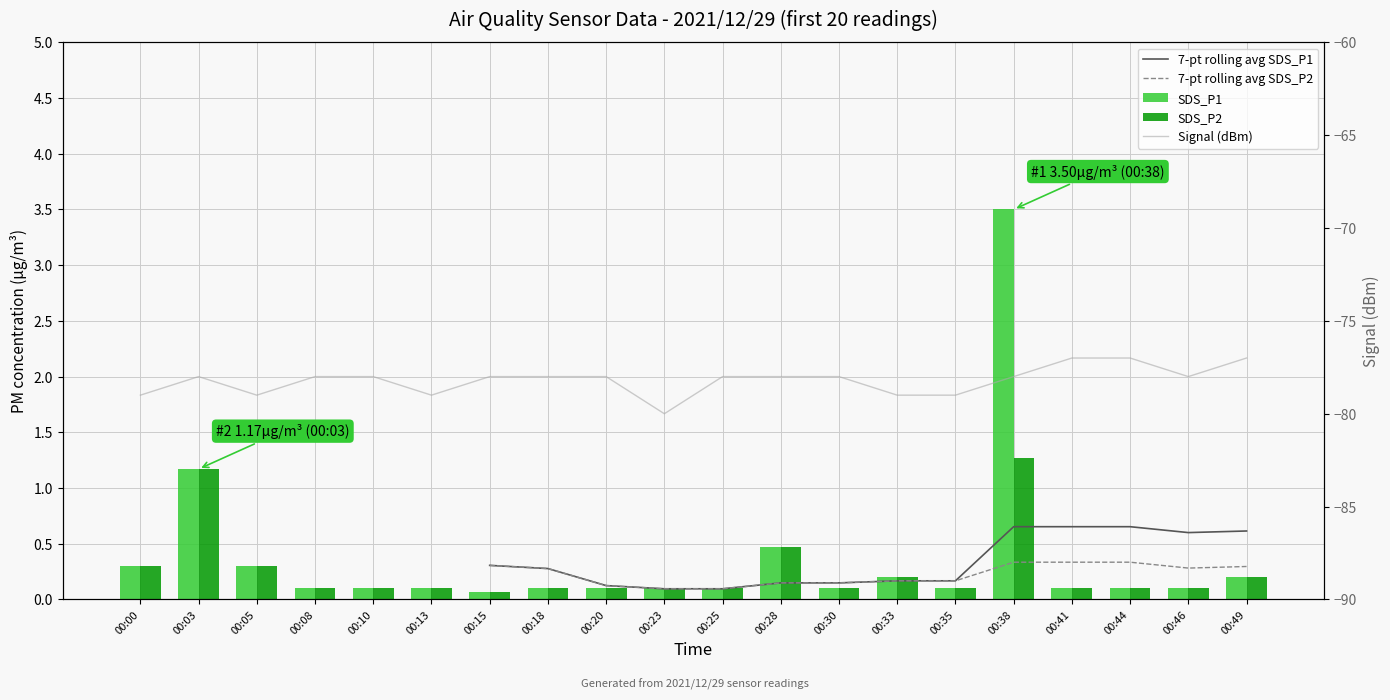

True or false: Signal (dBm) has a value of -78.0 at 00:20.

True